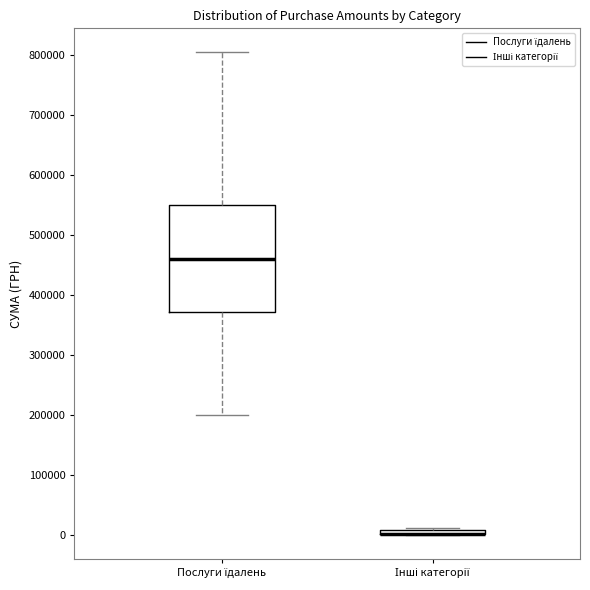

Which box is the tallest, from its lower edge to its upper edge?

Послуги їдалень